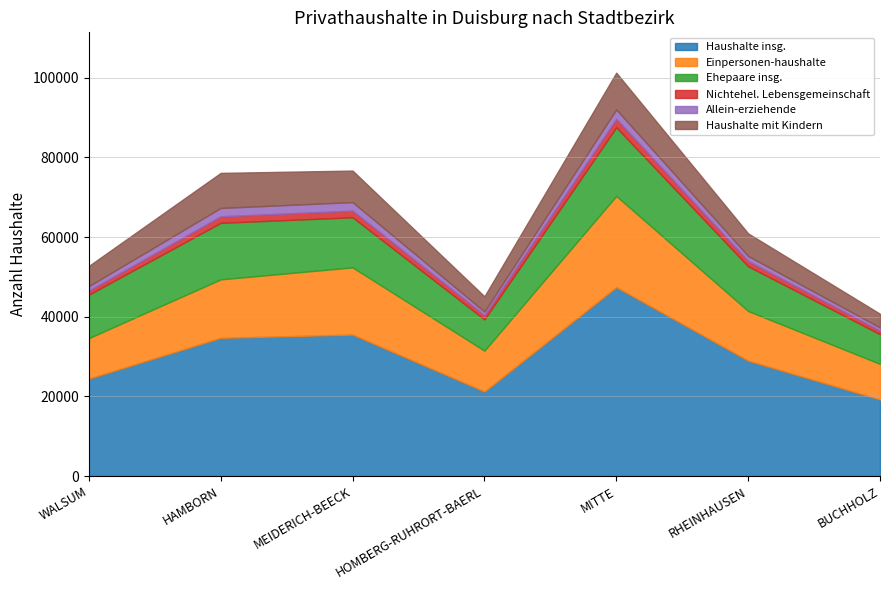

True or false: Ehepaare insg. and Haushalte insg. cross at least once.

False